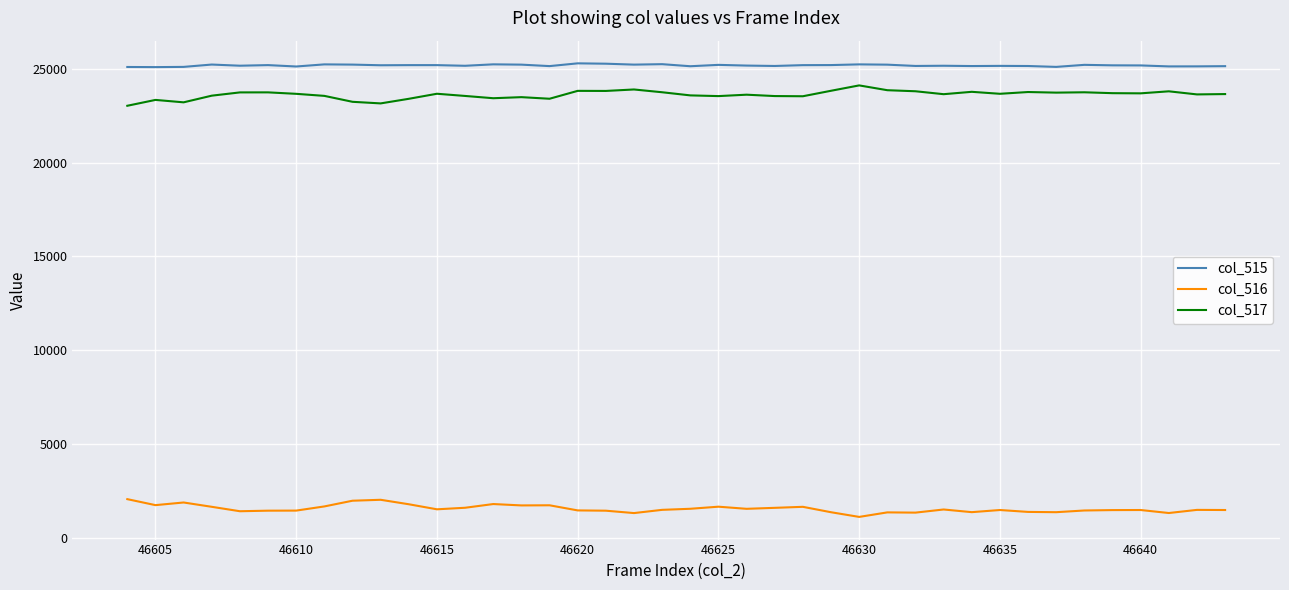

True or false: col_515 and col_517 cross at least once.

False